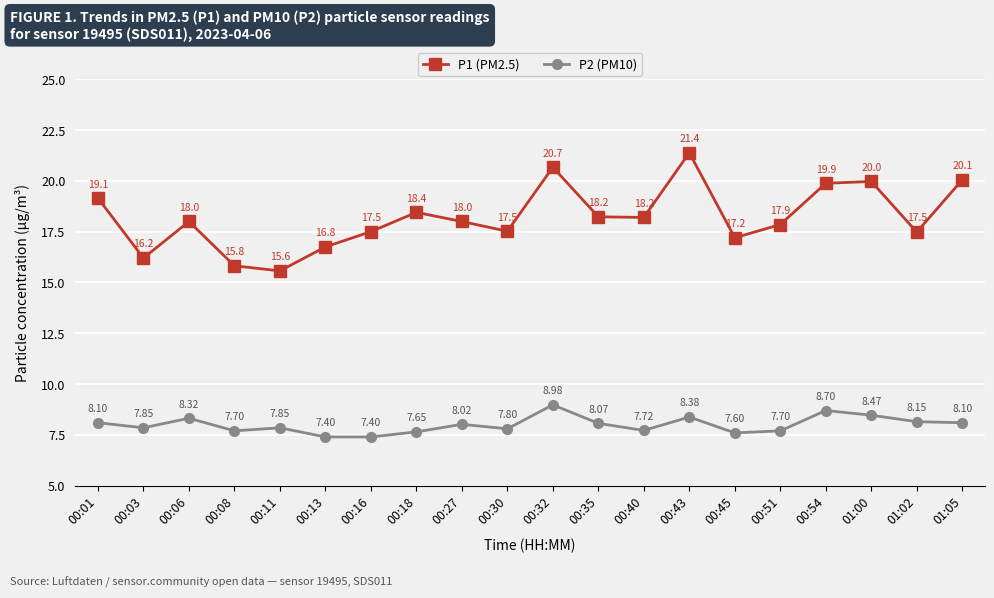

What is the total value across all series at 01:00?

28.4